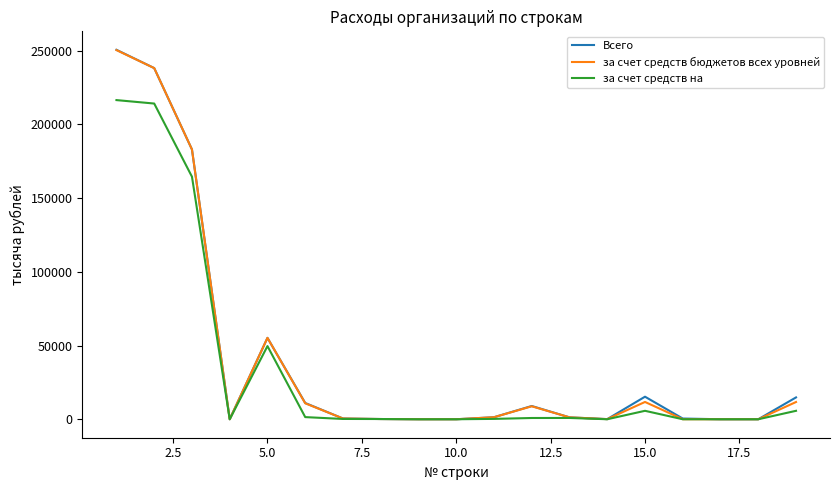

Which series has the largest range (max minus min)?

Всего